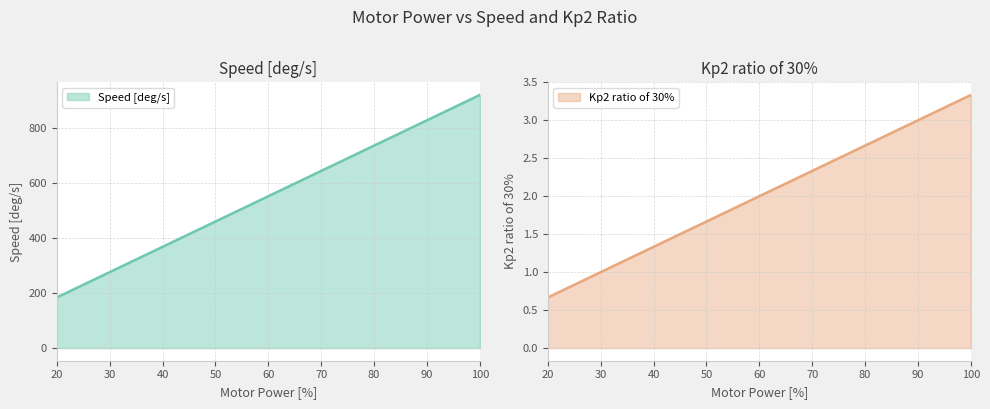

Reading left to right, transcribe all the data shown in this chart.

Speed [deg/s]: 184.0	230.0	276.0	322.0	368.0	414.0	460.0	506.0	552.0	598.0	644.0	690.0	736.0	782.0	828.0	874.0	920.0
Kp2 ratio of 30%: 0.7	0.8	1.0	1.2	1.3	1.5	1.7	1.8	2.0	2.2	2.3	2.5	2.7	2.8	3.0	3.2	3.3